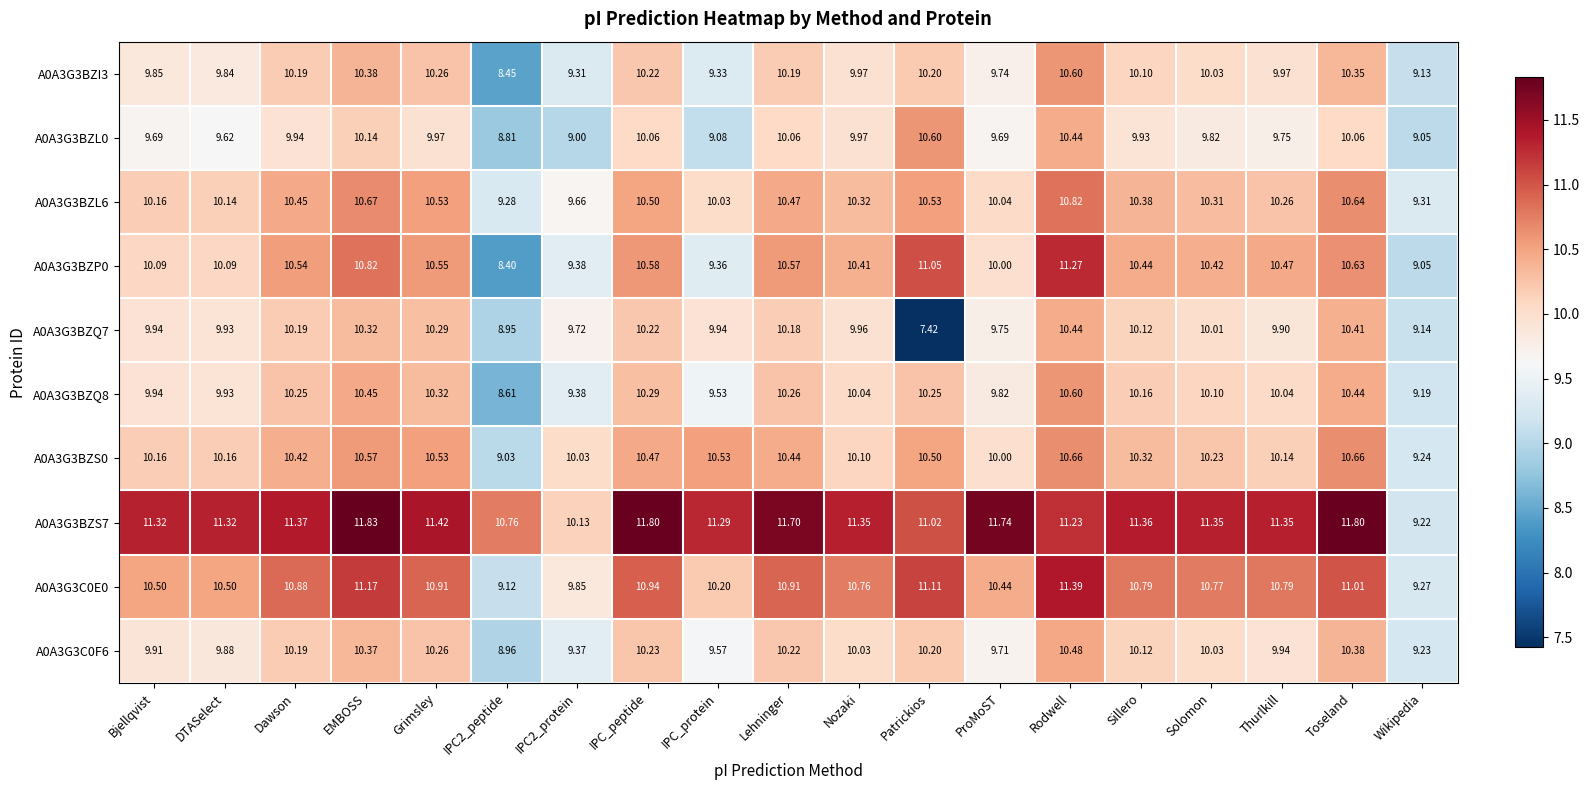

Where is A0A3G3BZL6 nearest to the value 10?

IPC_protein